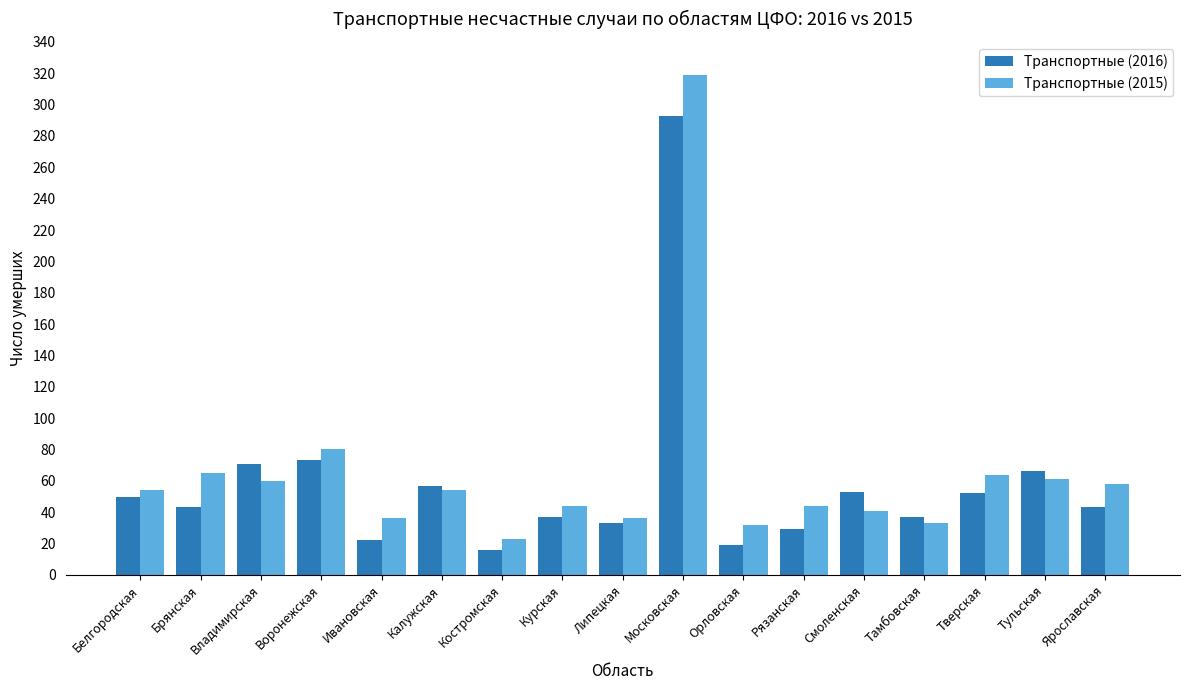

Is it true that Транспортные (2016) equals 189 at Московская?

False